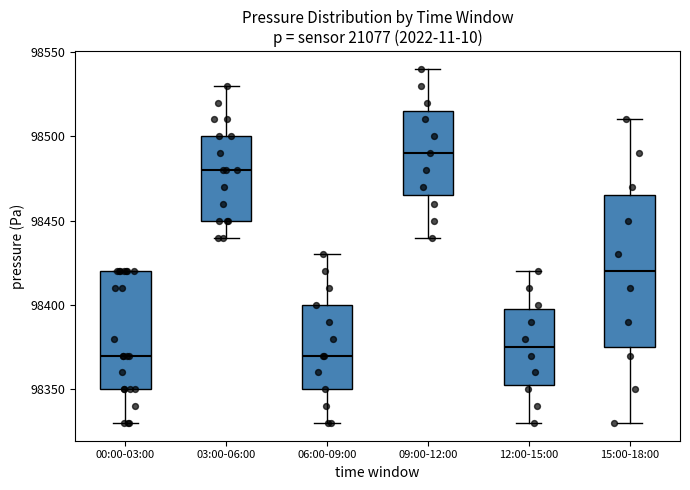

Reading left to right, transcribe this box plot: for each box, give where its median line is, the range the box spans, and where its two whiskers end, as read against the y-axis. The values are not printed on the chart, so give them approximately, as read against the axis.

00:00-03:00: median 98370, box 98350 to 98420, whiskers 98330 to 98420
03:00-06:00: median 98480, box 98450 to 98500, whiskers 98440 to 98530
06:00-09:00: median 98370, box 98350 to 98400, whiskers 98330 to 98430
09:00-12:00: median 98490, box 98465 to 98515, whiskers 98440 to 98540
12:00-15:00: median 98375, box 98355 to 98400, whiskers 98330 to 98420
15:00-18:00: median 98420, box 98375 to 98465, whiskers 98330 to 98510